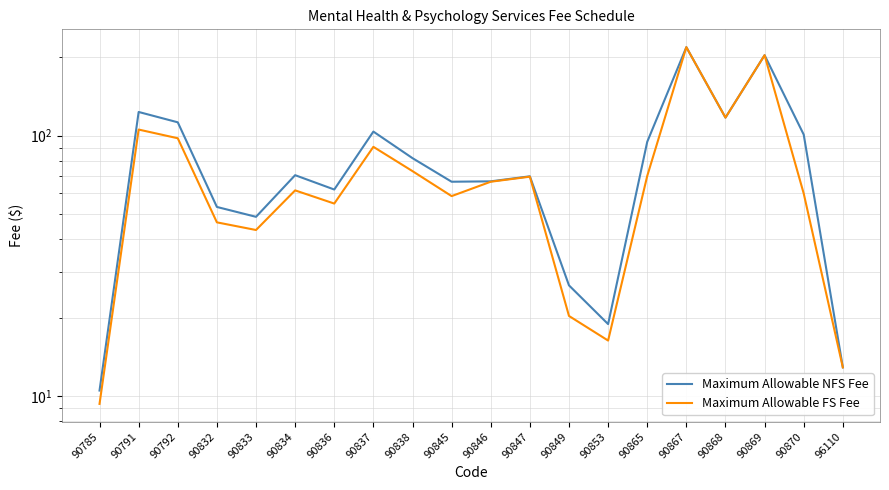

Reading left to right, extract all data points from this chart.

Maximum Allowable NFS Fee: 90785=10.5	90791=123.3	90792=112.5	90832=53.3	90833=48.8	90834=70.5	90836=62.1	90837=103.7	90838=82.0	90845=66.6	90846=66.8	90847=69.8	90849=26.6	90853=18.9	90865=94.7	90867=218.7	90868=117.3	90869=203.7	90870=101.0	96110=12.9
Maximum Allowable FS Fee: 90785=9.3	90791=105.6	90792=97.8	90832=46.5	90833=43.4	90834=61.7	90836=54.9	90837=90.6	90838=73.1	90845=58.6	90846=66.6	90847=69.6	90849=20.3	90853=16.4	90865=70.0	90867=218.7	90868=117.3	90869=203.7	90870=60.0	96110=12.9